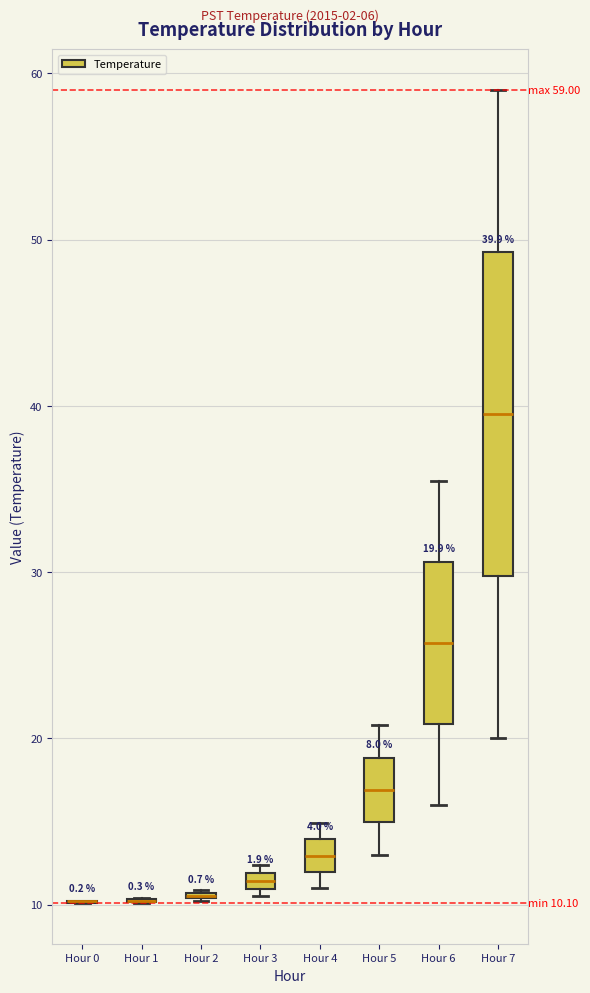

Comparing the boxes themselves (not the whiskers), which one is the tallest?

Hour 7